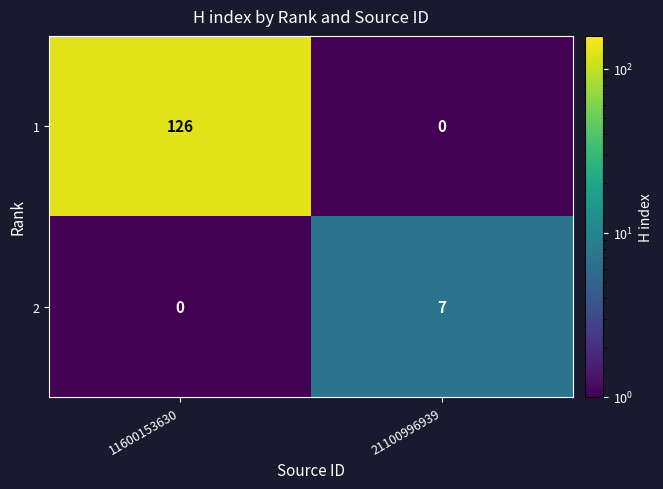

Is it true that 1 equals 126 at 11600153630?

True